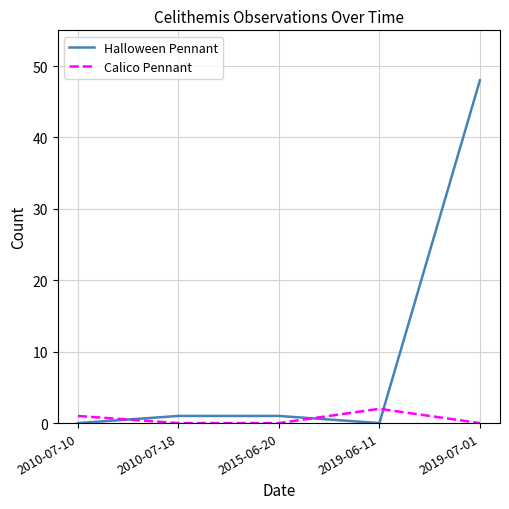

Is it true that Calico Pennant equals 0 at 2019-07-01?

True